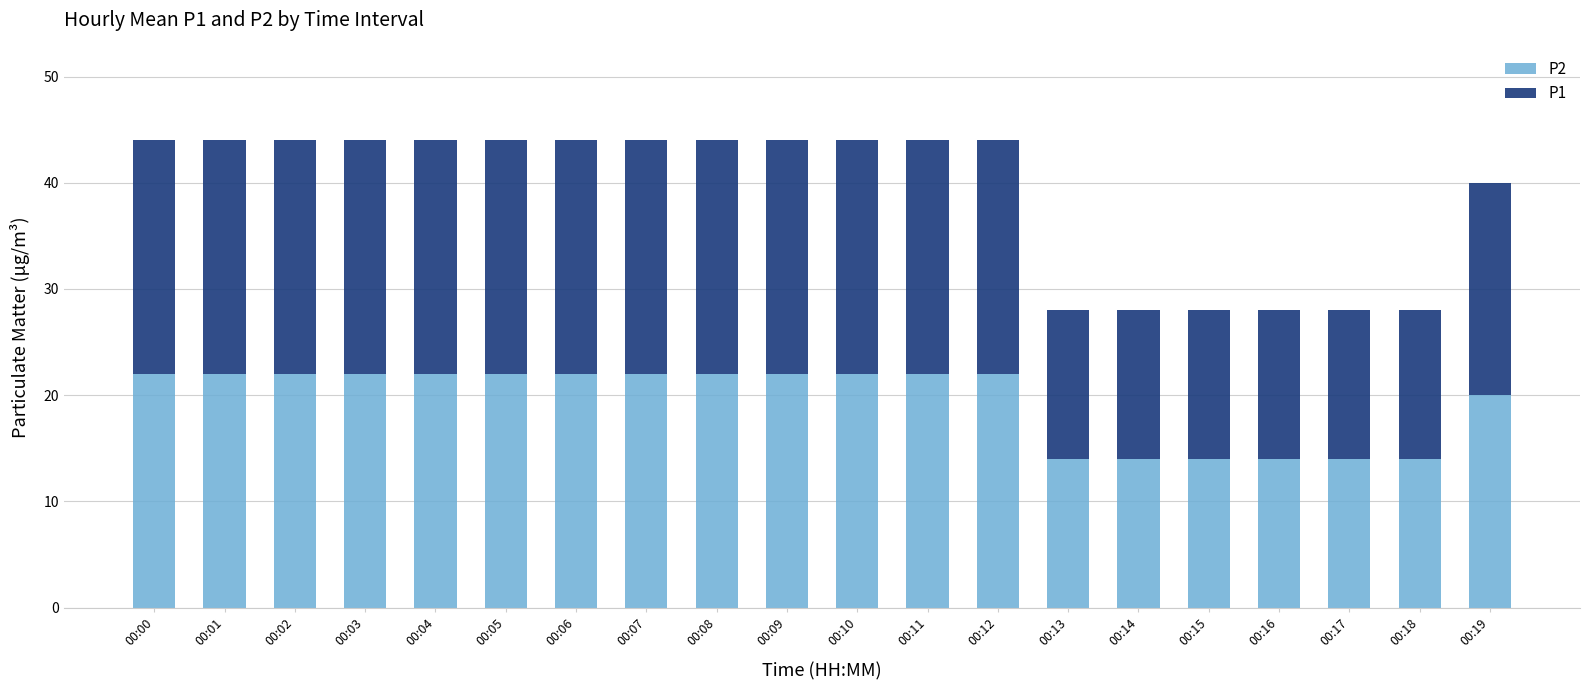

What is the sum of all P2 values?

390